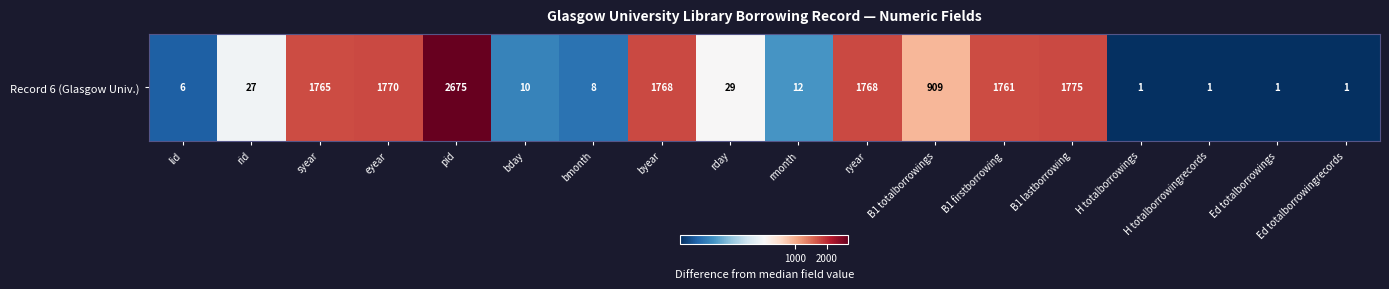

Reading left to right, what are all the values shown in this chart?

6	27	1765	1770	2675	10	8	1768	29	12	1768	909	1761	1775	1	1	1	1